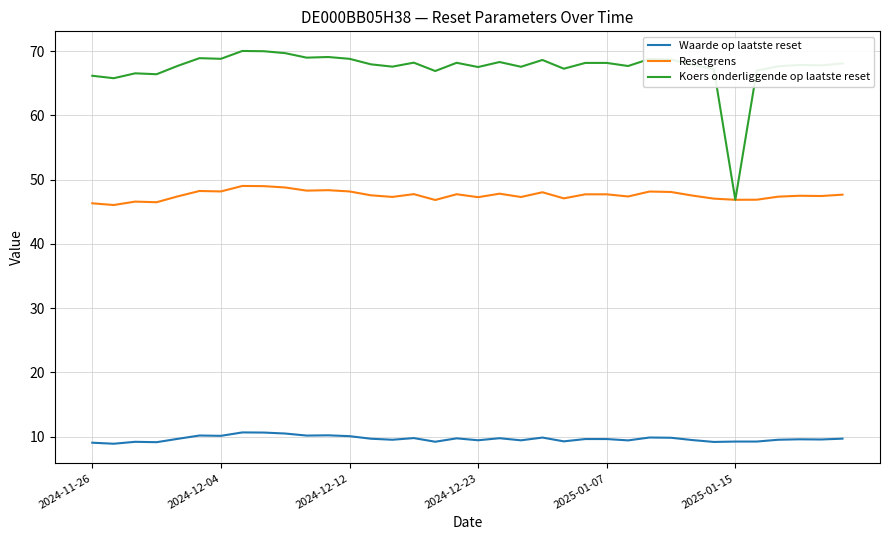

List the series in order of their peak value, highest first.

Koers onderliggende op laatste reset, Resetgrens, Waarde op laatste reset